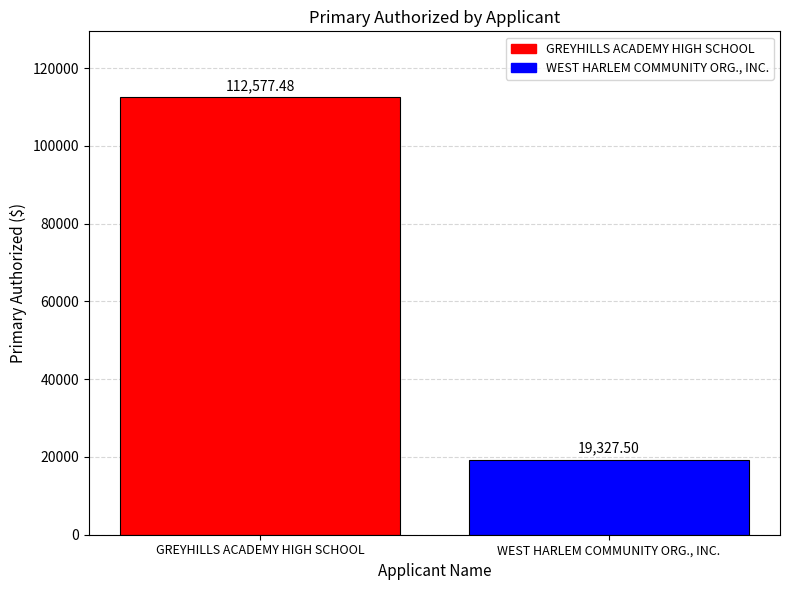

List the labels in order of value, smallest first.

WEST HARLEM COMMUNITY ORG., INC., GREYHILLS ACADEMY HIGH SCHOOL